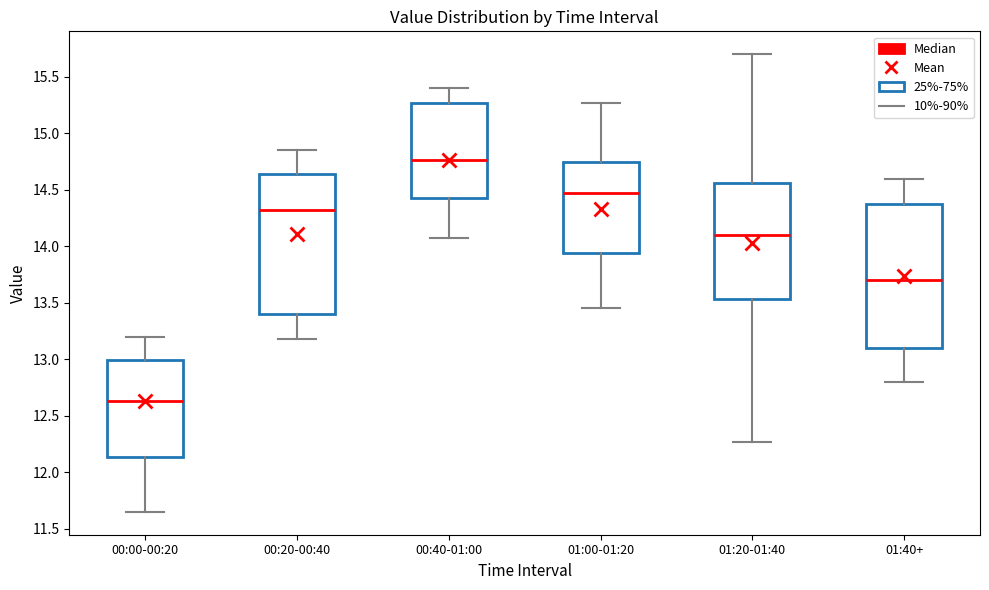

Which box's median line is the highest?

00:40-01:00